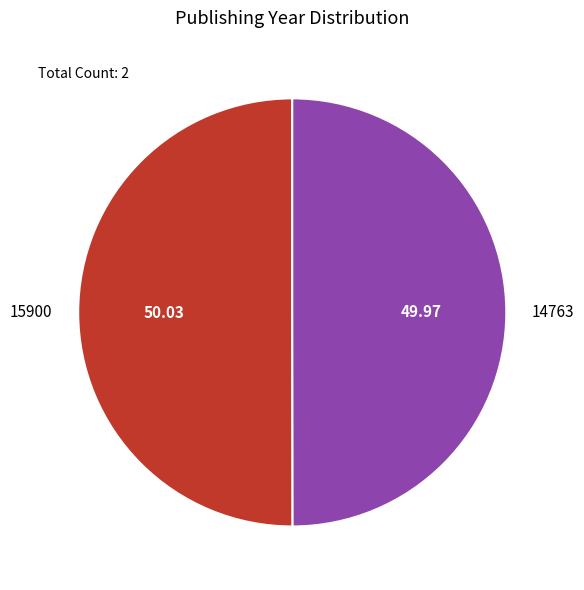

The 15900 slice represents 41% of the pie. True or false?

False